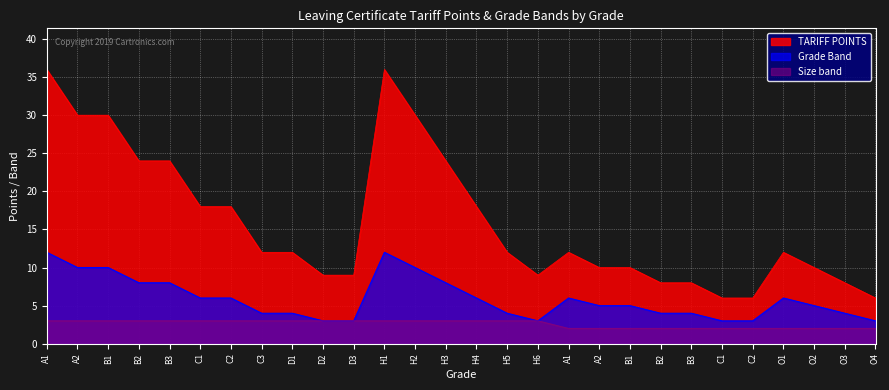

How many interior local valleys does the TARIFF POINTS series have?

1